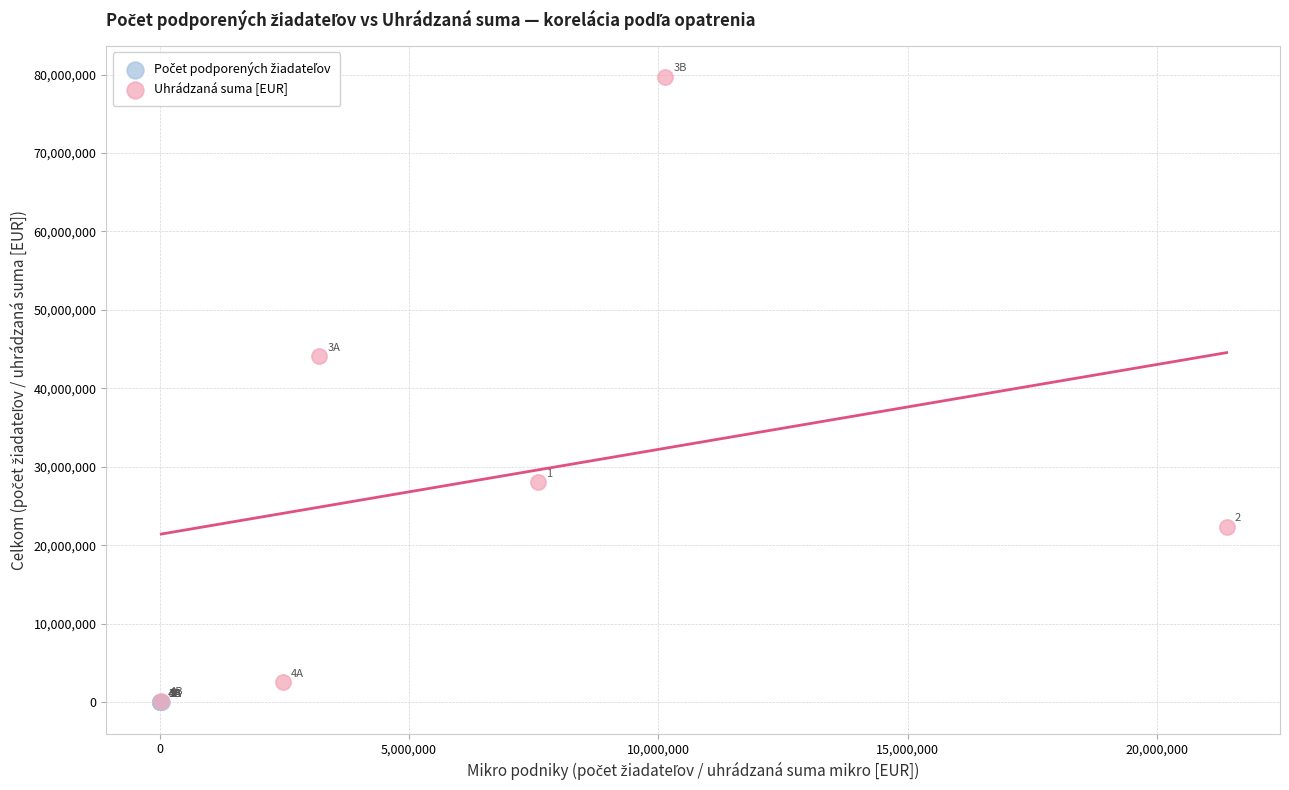

Which series contains the highest Y value?

Uhrádzaná suma [EUR]